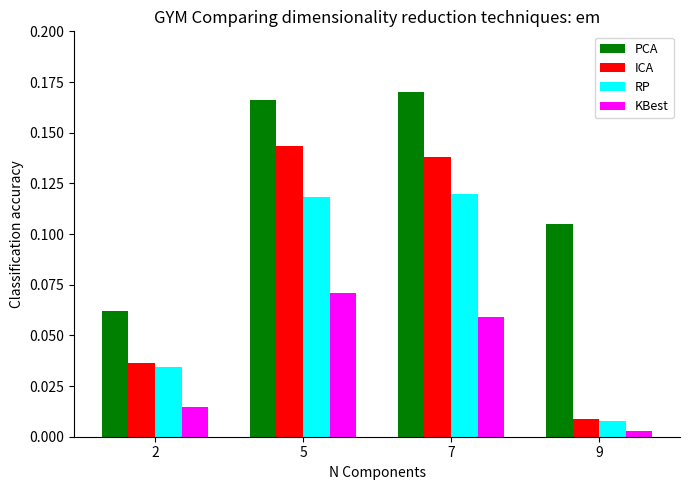

At which label does PCA reach its minimum?

2